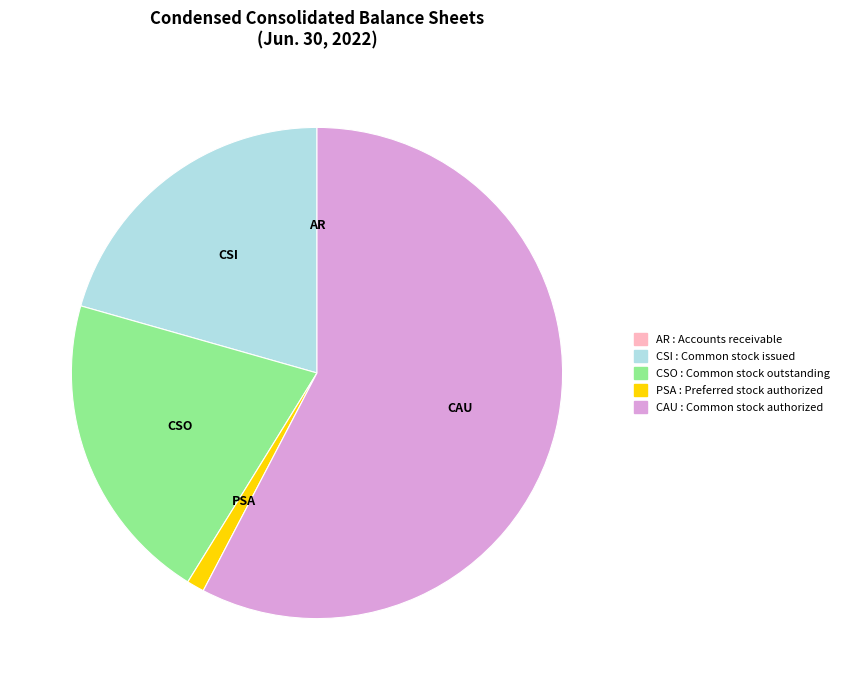

Is there any slice that represents more than half of the pie?

Yes